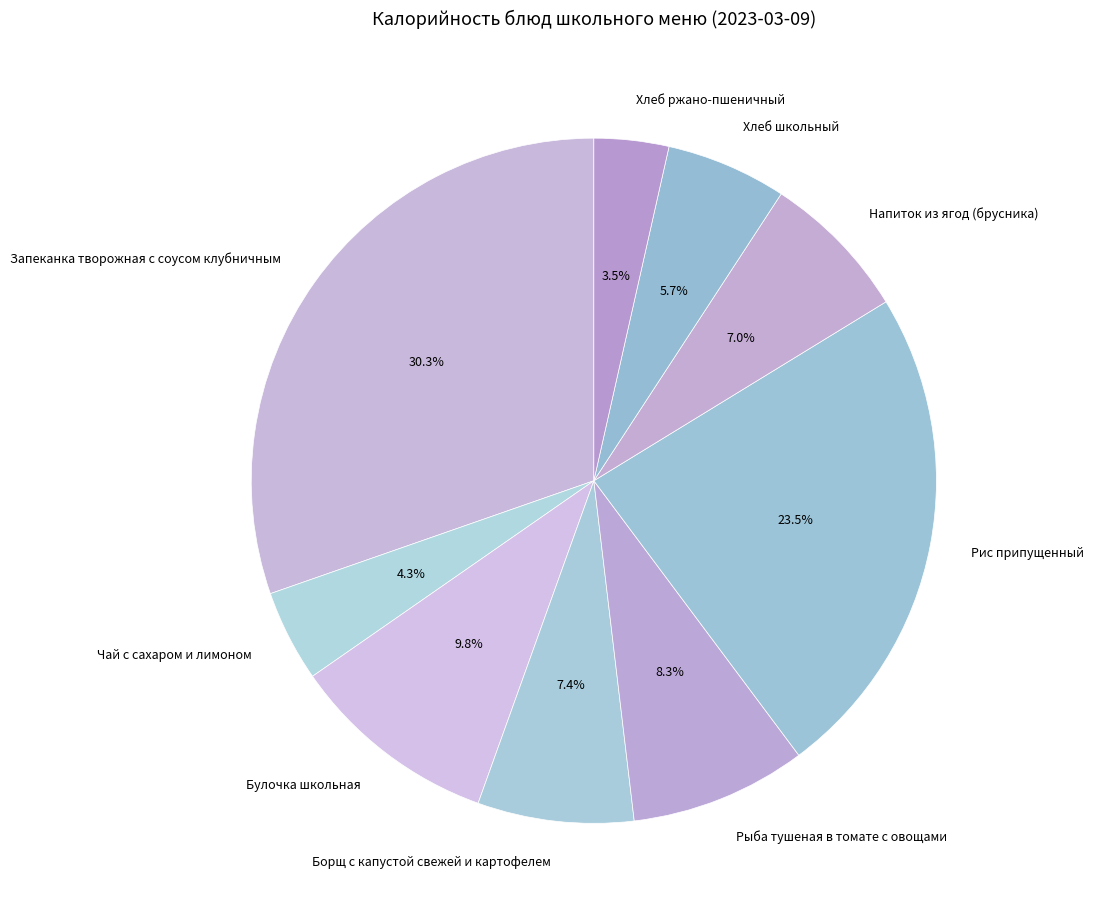

To the nearest percent, what is the combined percentage of Рыба тушеная в томате с овощами and Напиток из ягод (брусника)?

15%